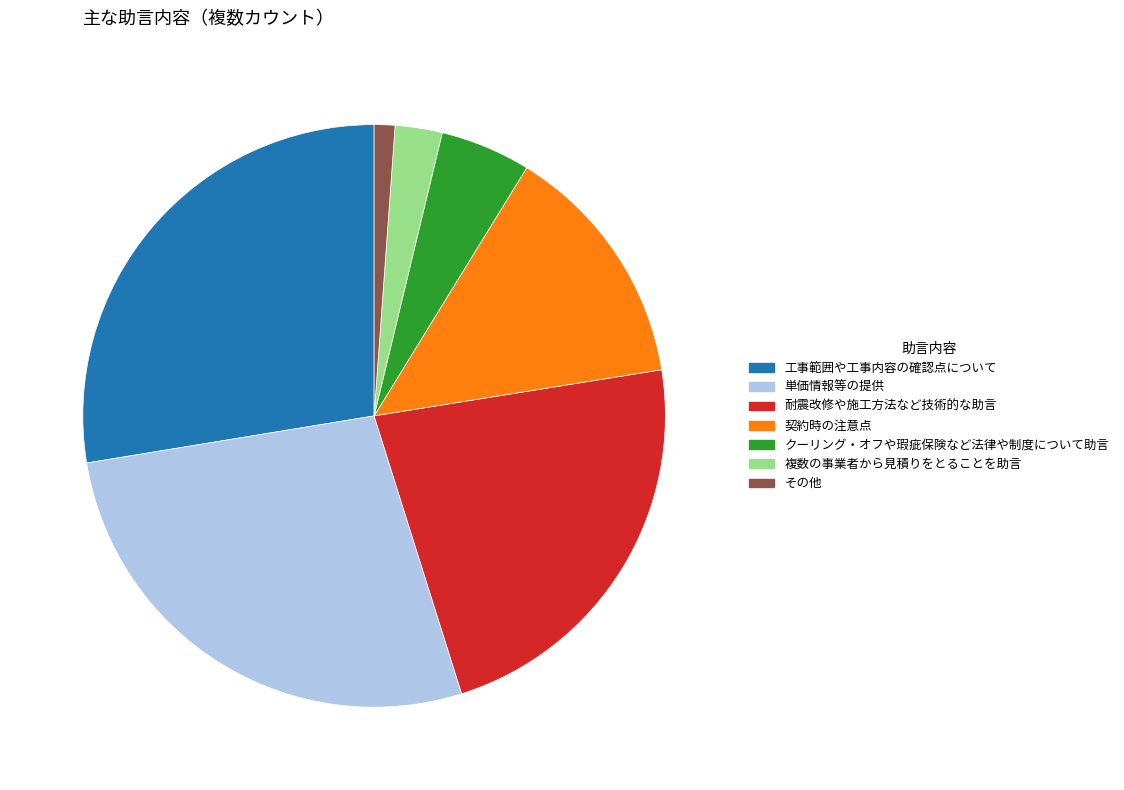

What is the ratio of the value at 複数の事業者から見積りをとることを助言 to the value at その他?

2.3